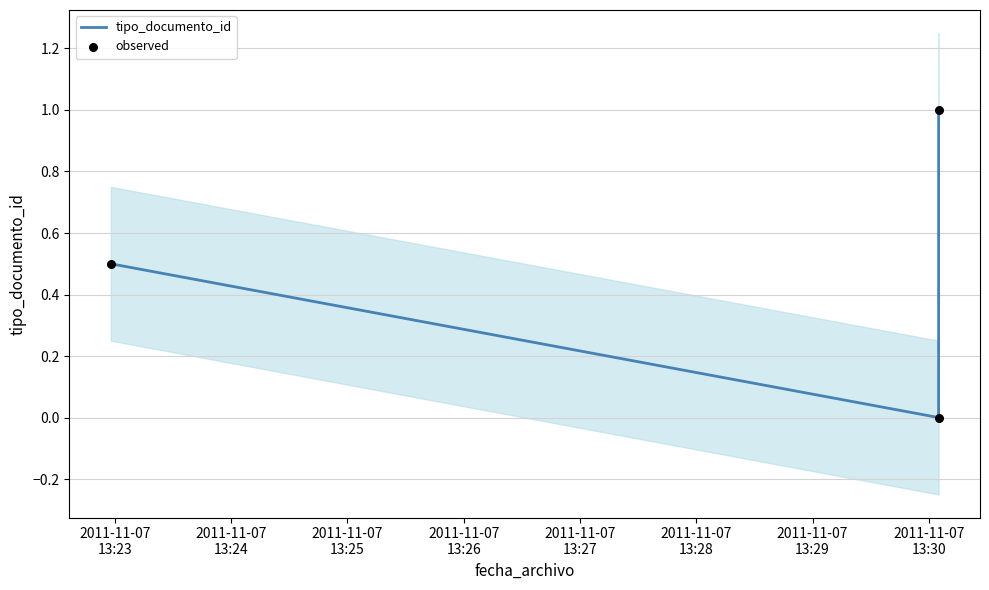

Which series contains the highest Y value?

tipo_documento_id